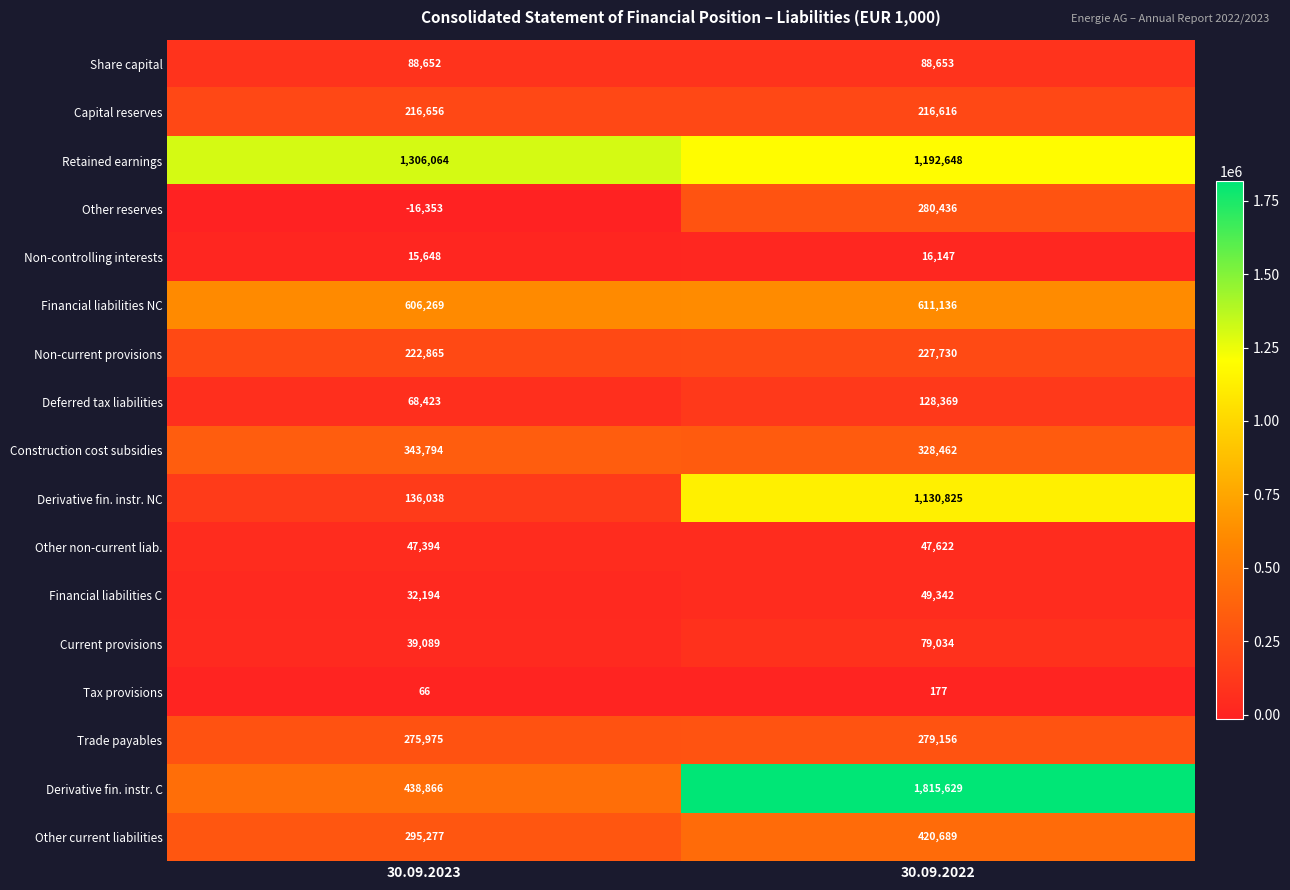

Which series has the largest range (max minus min)?

Derivative fin. instr. C